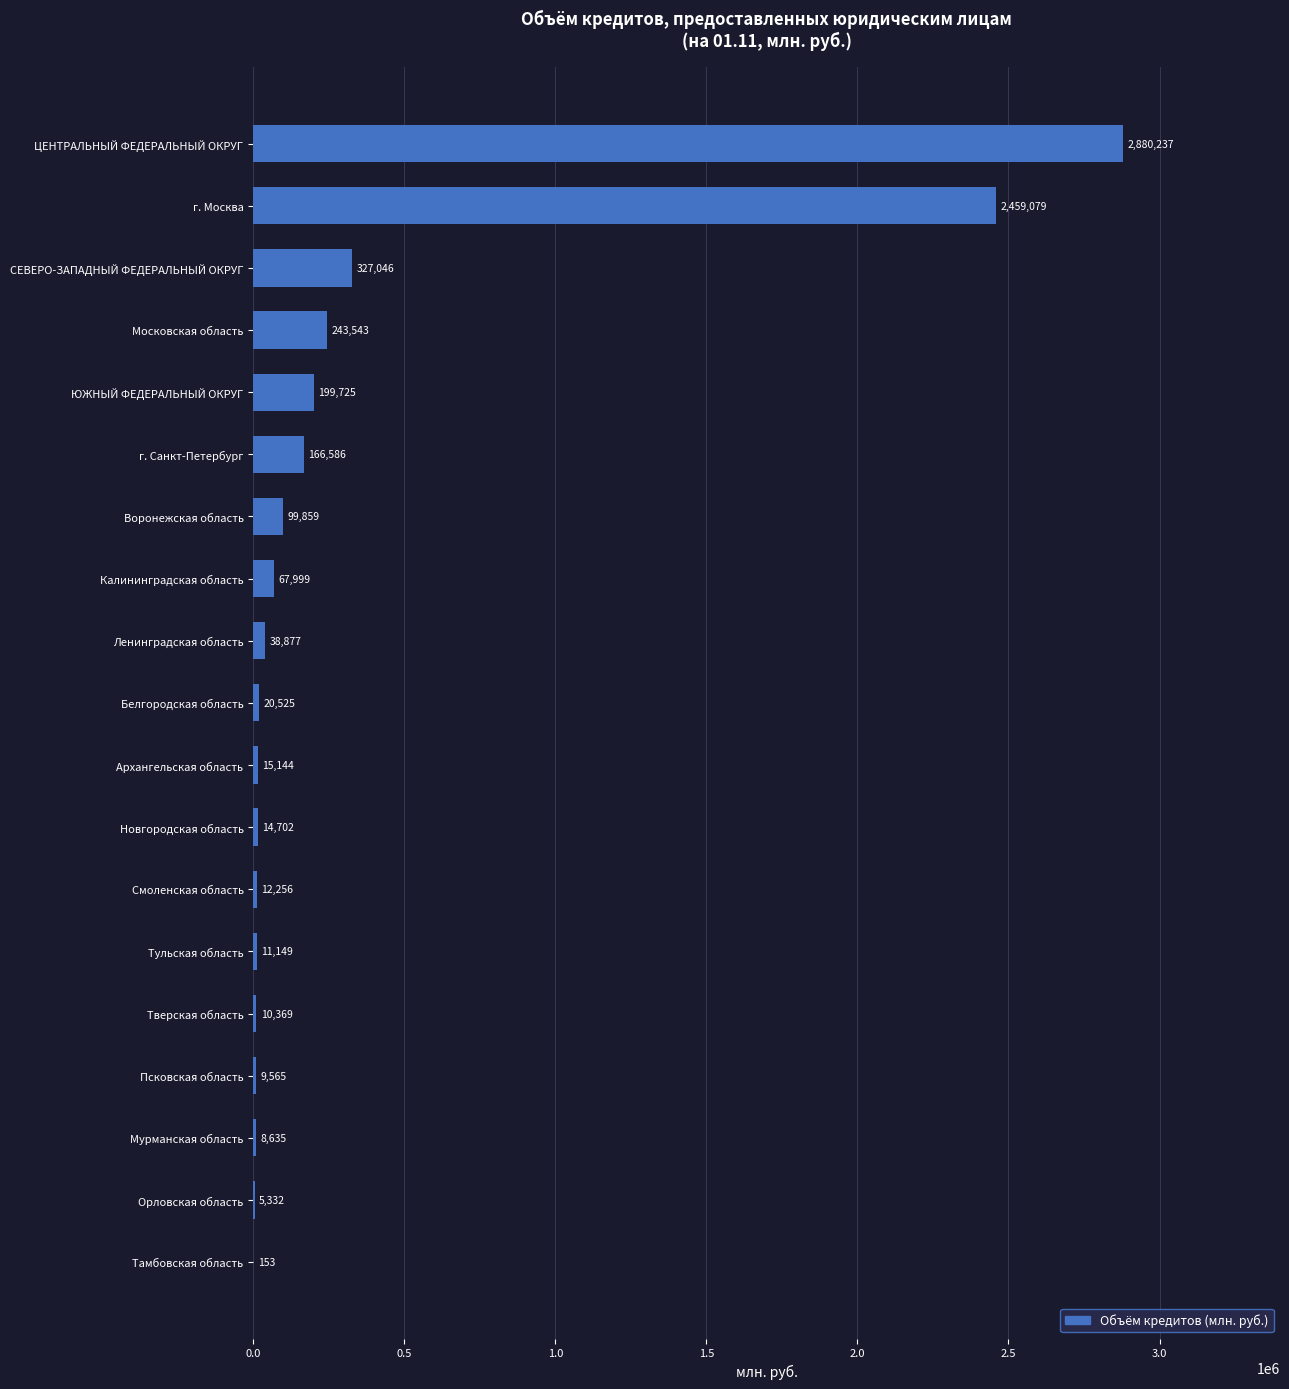

What is the average value?

346883